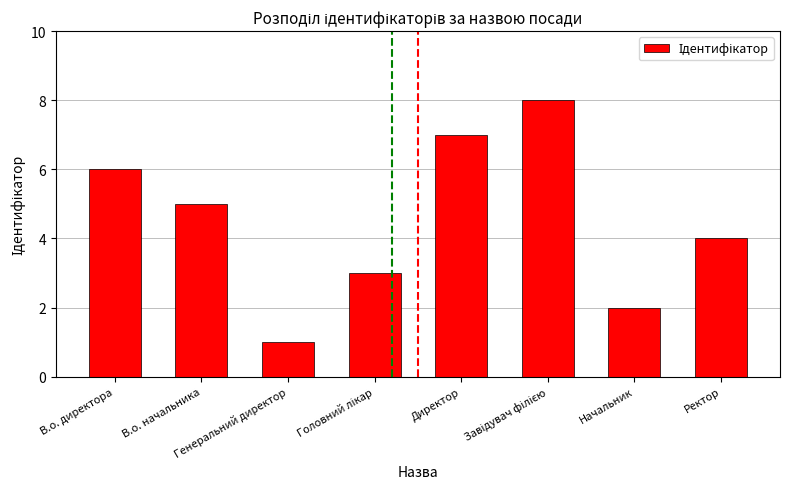

Reading right to left, what are all the values shown in this chart?

4	2	8	7	3	1	5	6